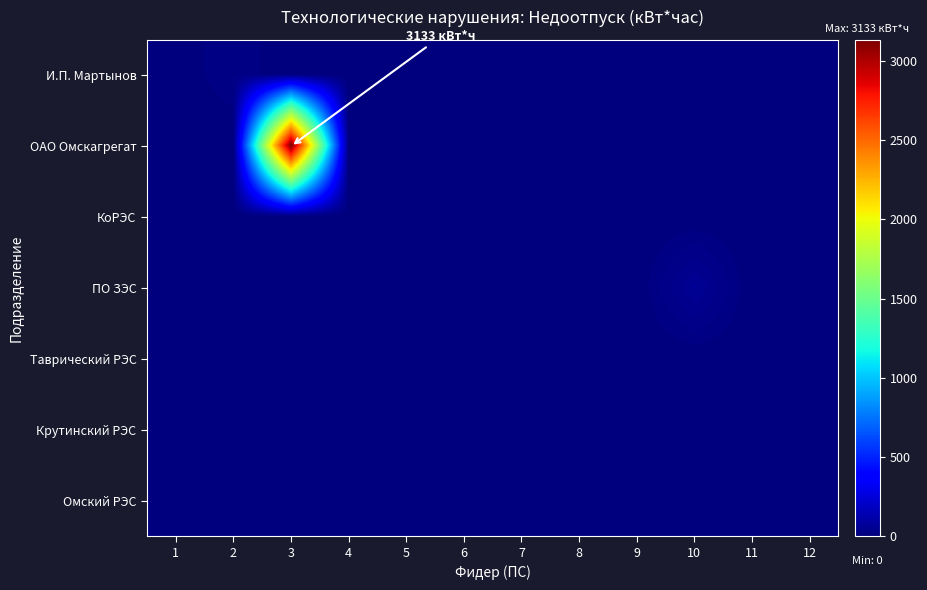

Rank the series by their maximum value, from lowest to highest.

КоРЭС, Таврический РЭС, Крутинский РЭС, Омский РЭС, И.П. Мартынов, ПО ЗЭС, ОАО Омскагрегат